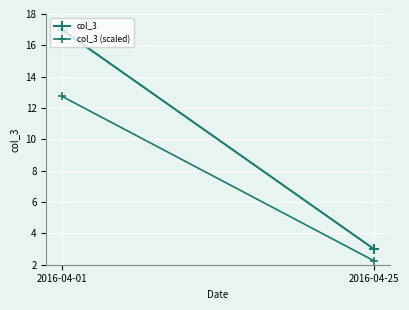

What is the sum of all col_3 values?

20.0